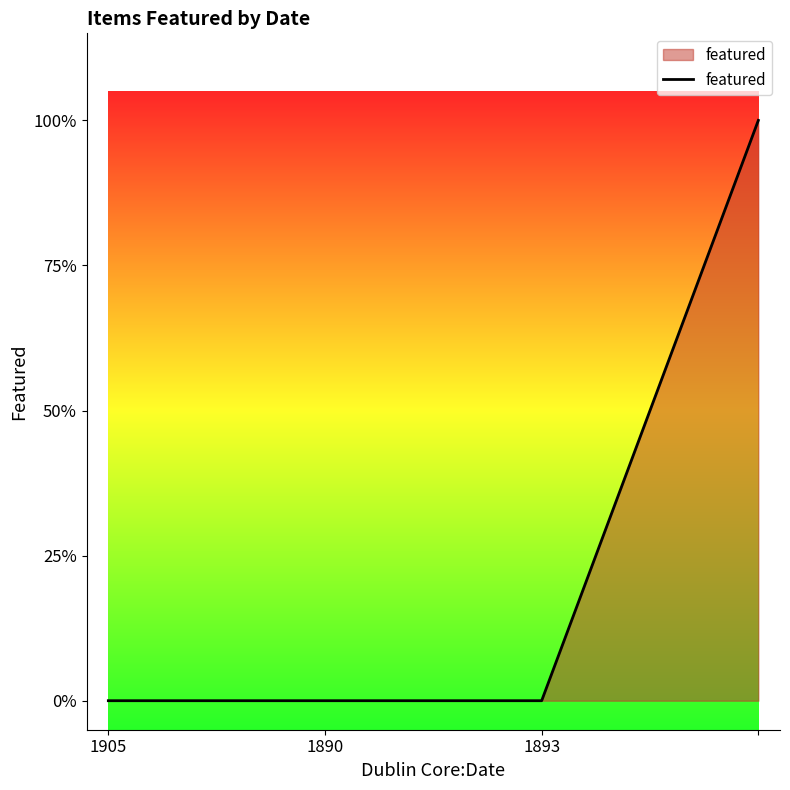

List the labels in order of value, smallest first.

1905, 1890, 1893, 3